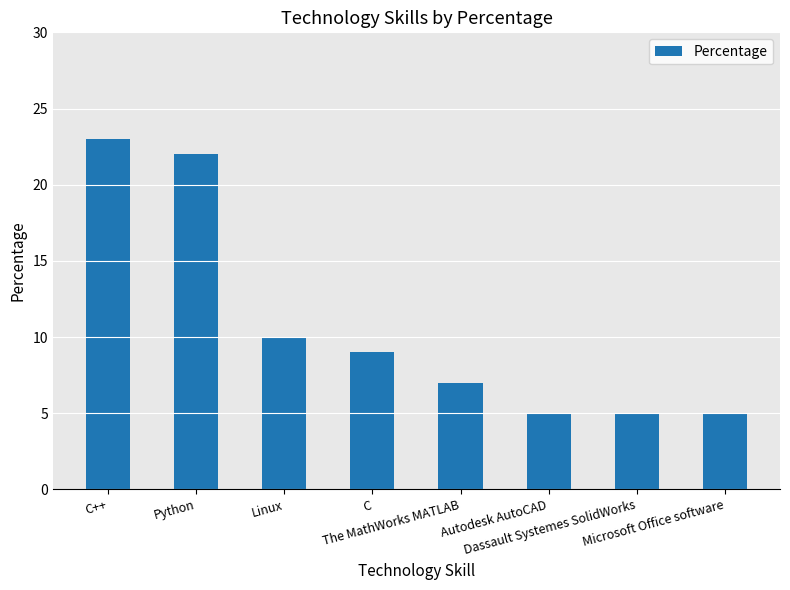

How many distinct data groups are displayed?

1